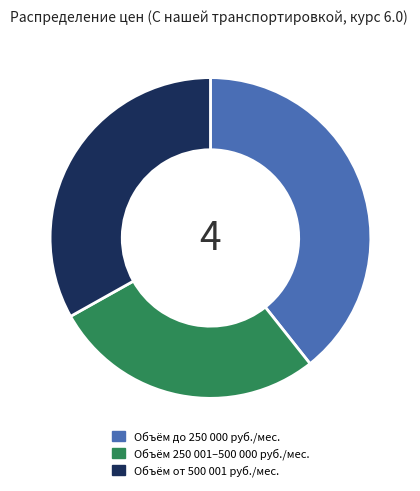

Is Объём от 500 001 руб./мес. the majority of the pie?

No